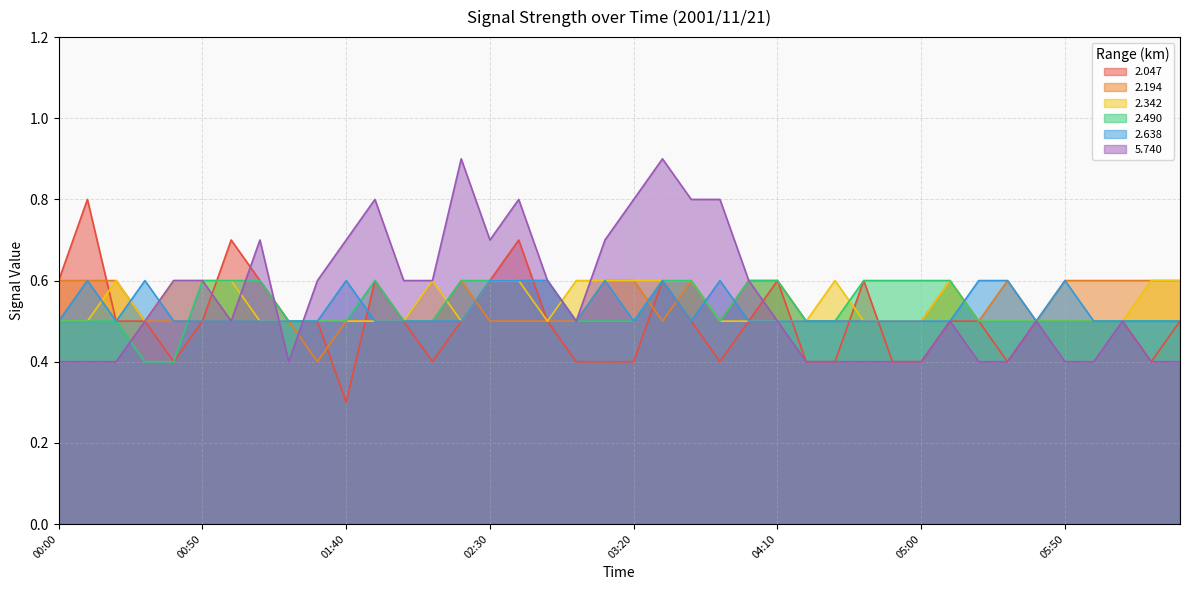

How many interior local peaks does the 2.047 series have?

7